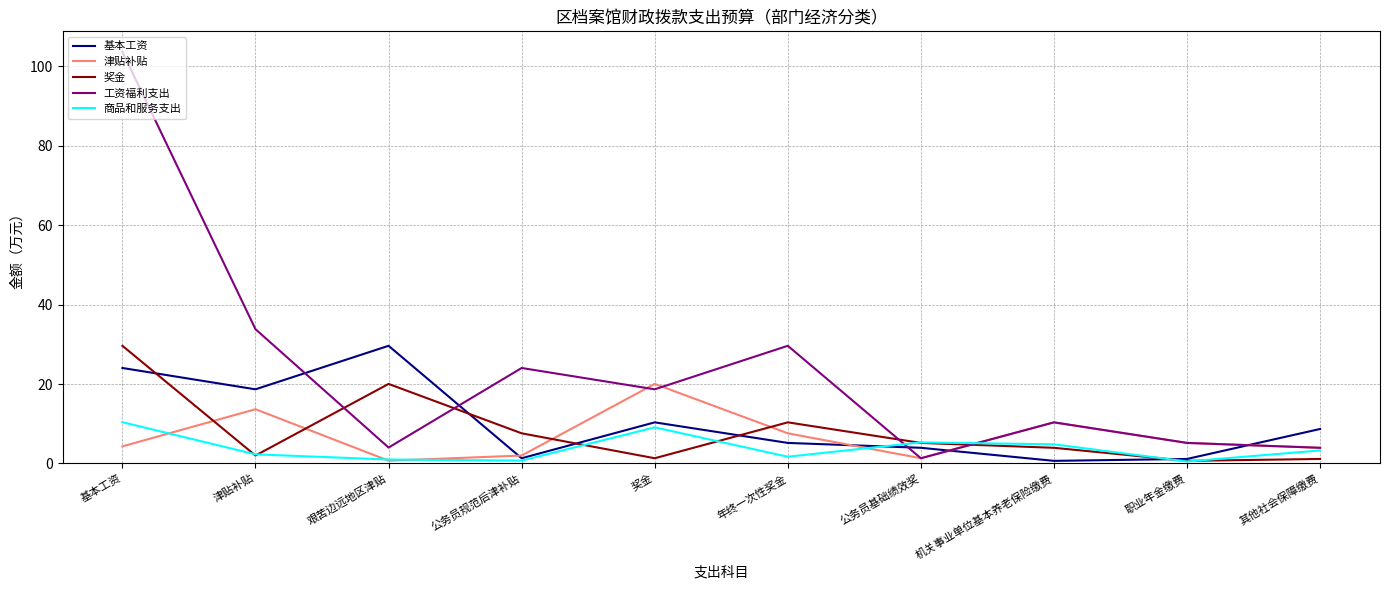

Which series ends up on top after the final intersection of 奖金 and 工资福利支出?

工资福利支出